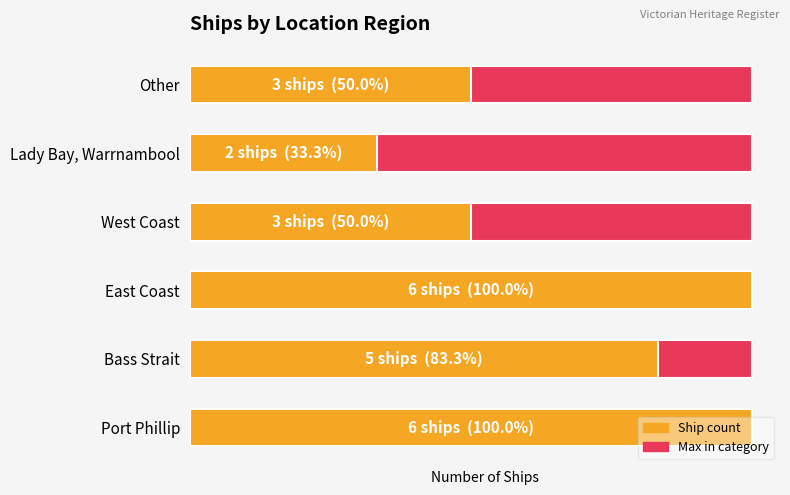

What is the maximum value shown in the chart?

6.0